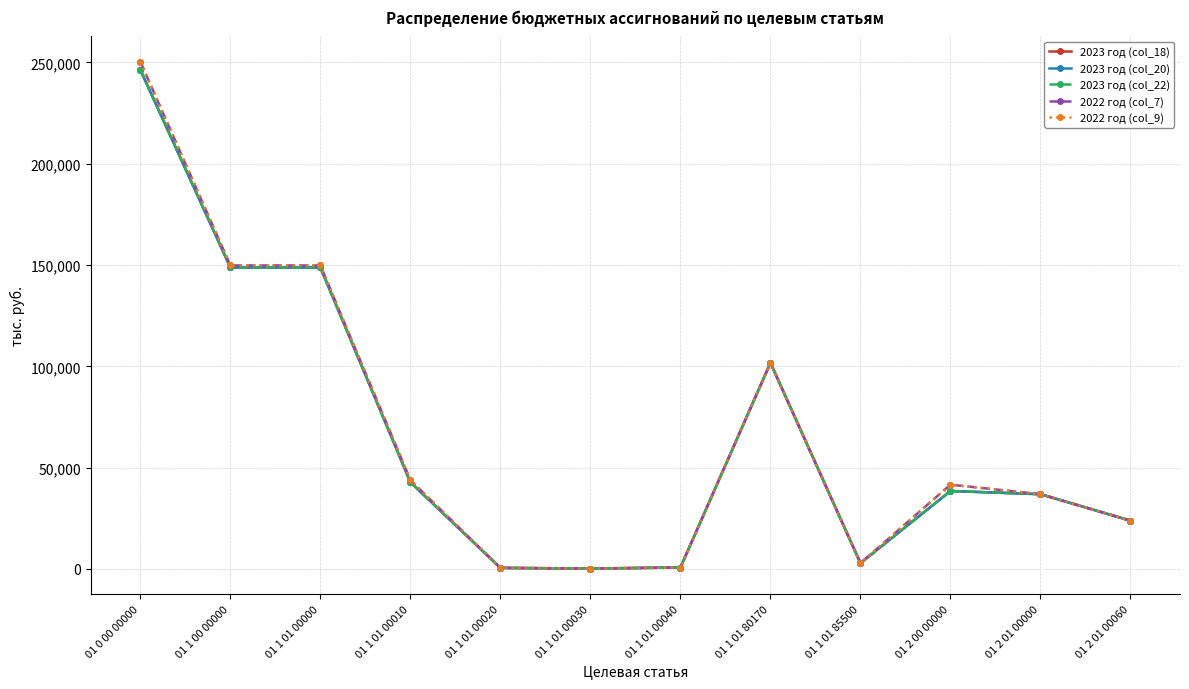

Is this an area chart (filled region under the line)?

No